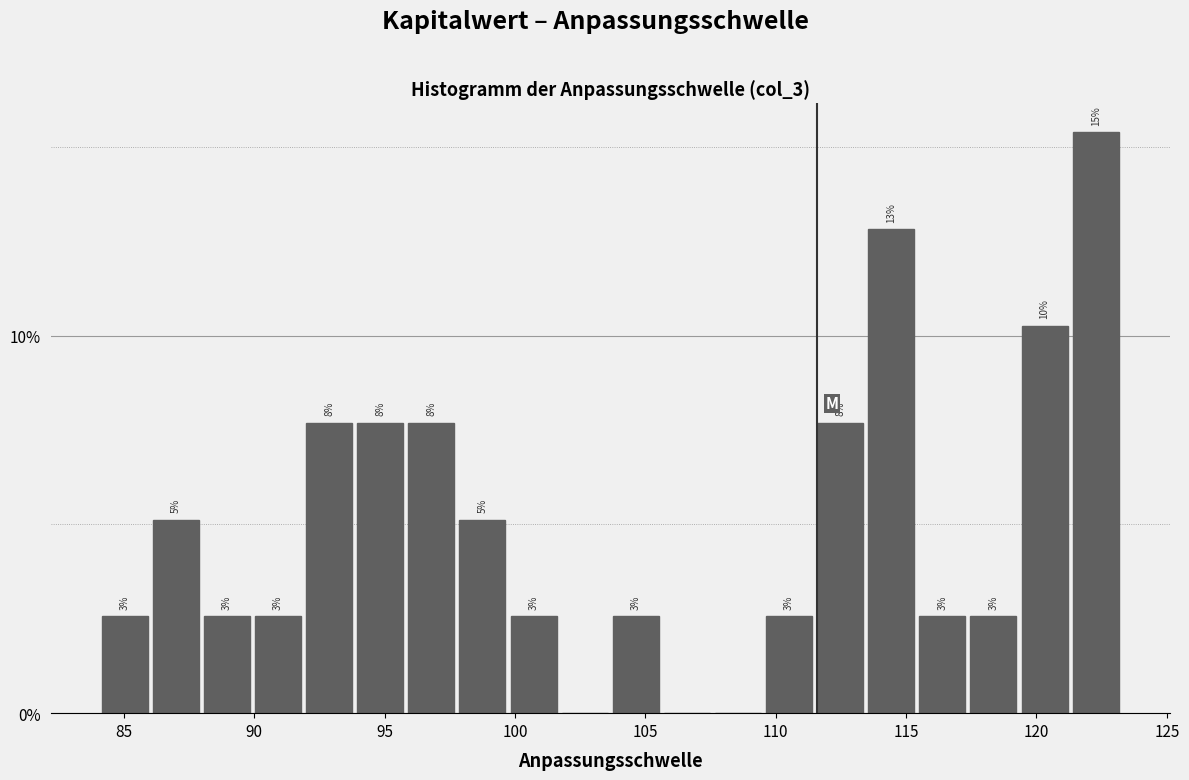

Read against the x-axis, roughly where is the centre of the tallest bar?

122.5